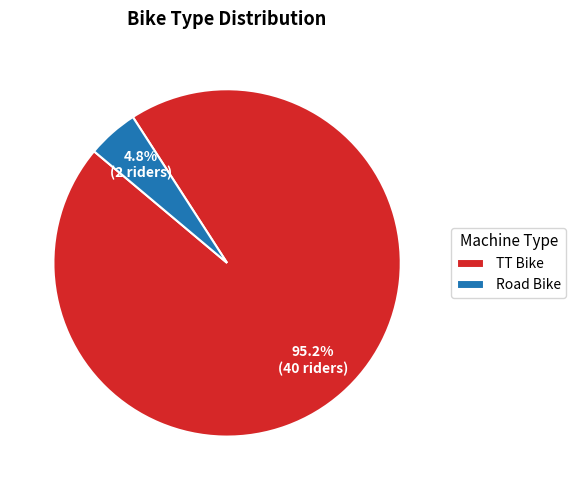

Is there any slice that represents more than half of the pie?

Yes